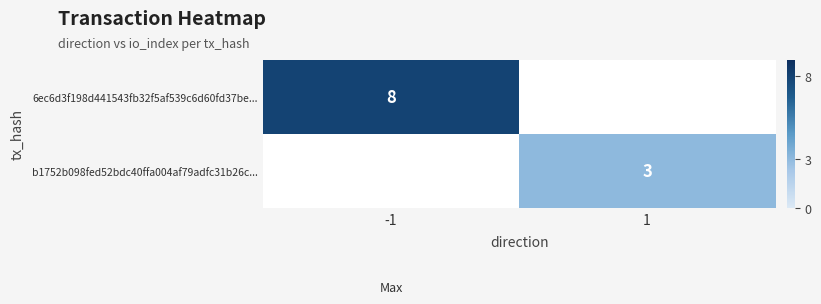

Which category has the highest value across all series?

-1